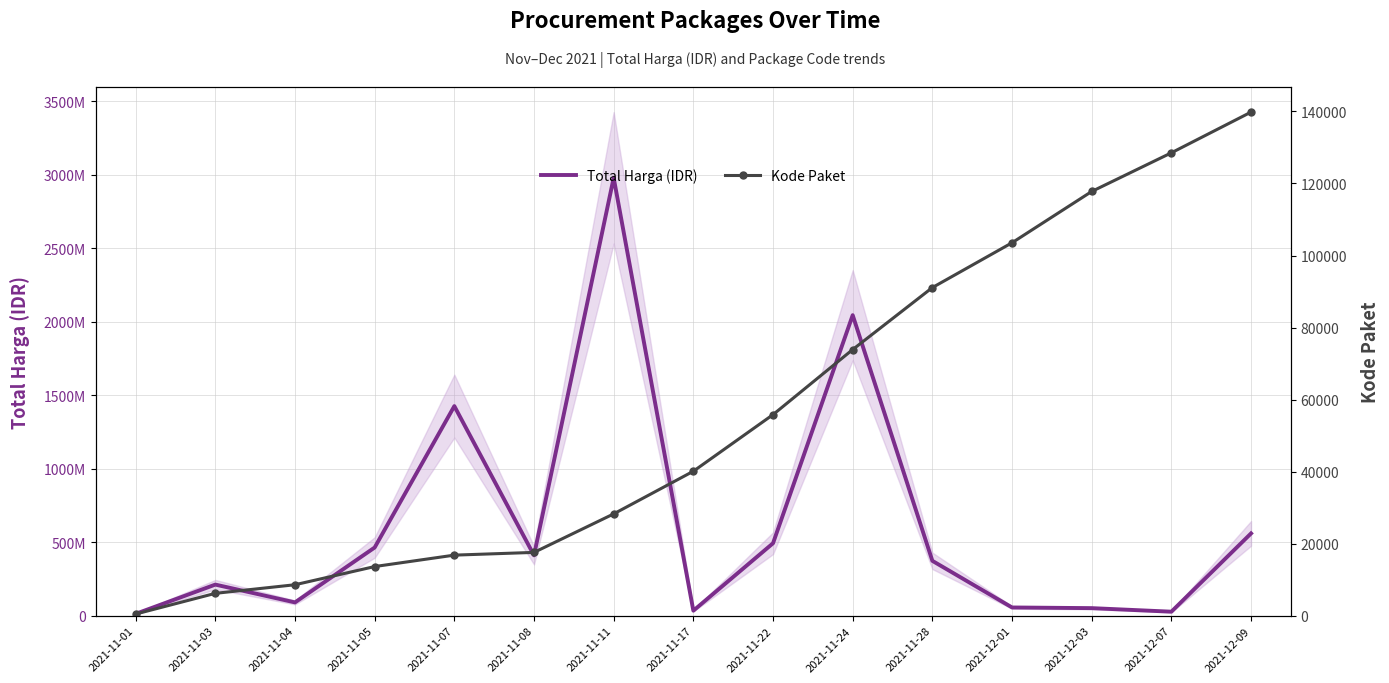

Is the value of Kode Paket at 2021-11-07 greater than the value of Total Harga (IDR) at 2021-11-17?

No